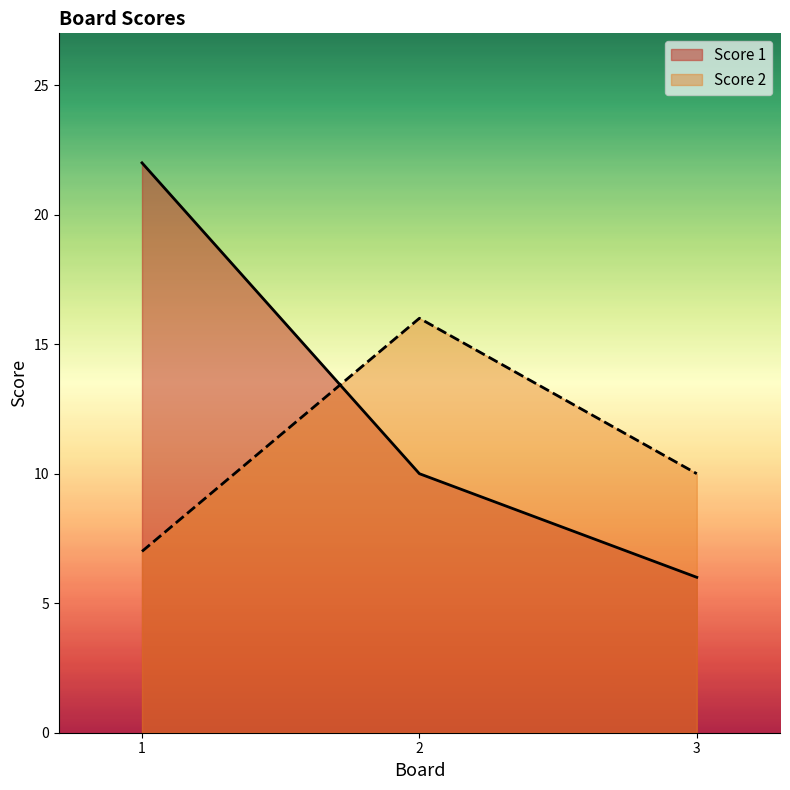

Is it true that Score 2 equals 16 at 2?

True